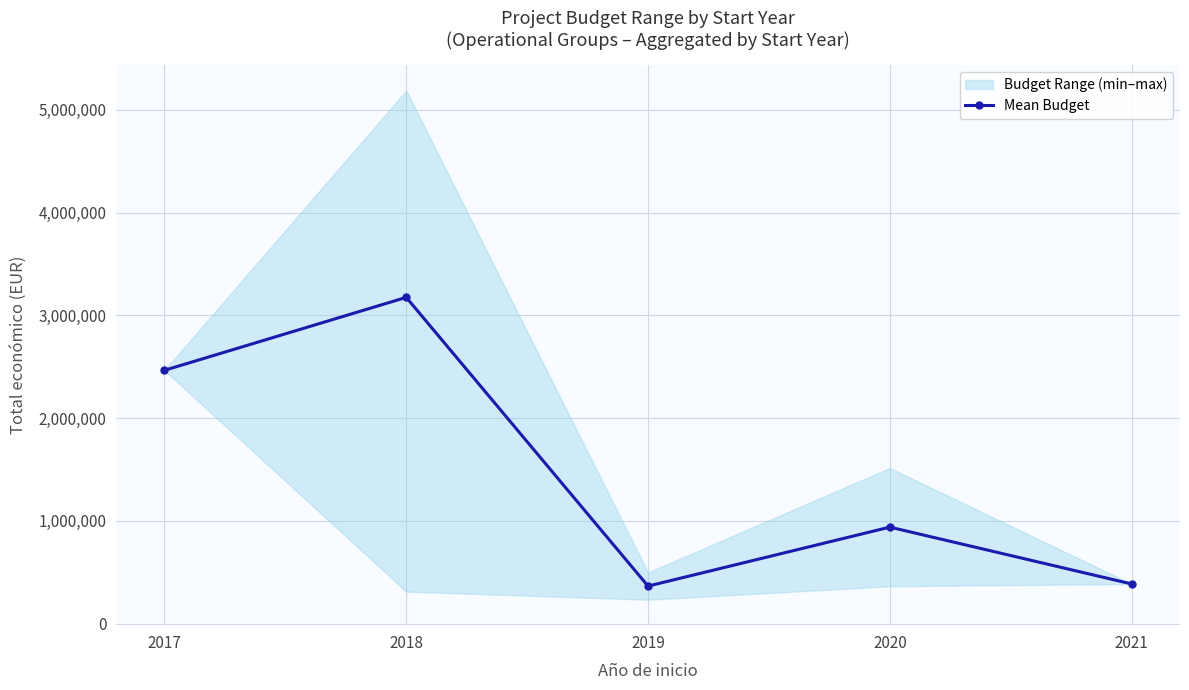

Reading left to right, extract all data points from this chart.

2464572.0	3174380.0	364710.5	938575.0	385549.0